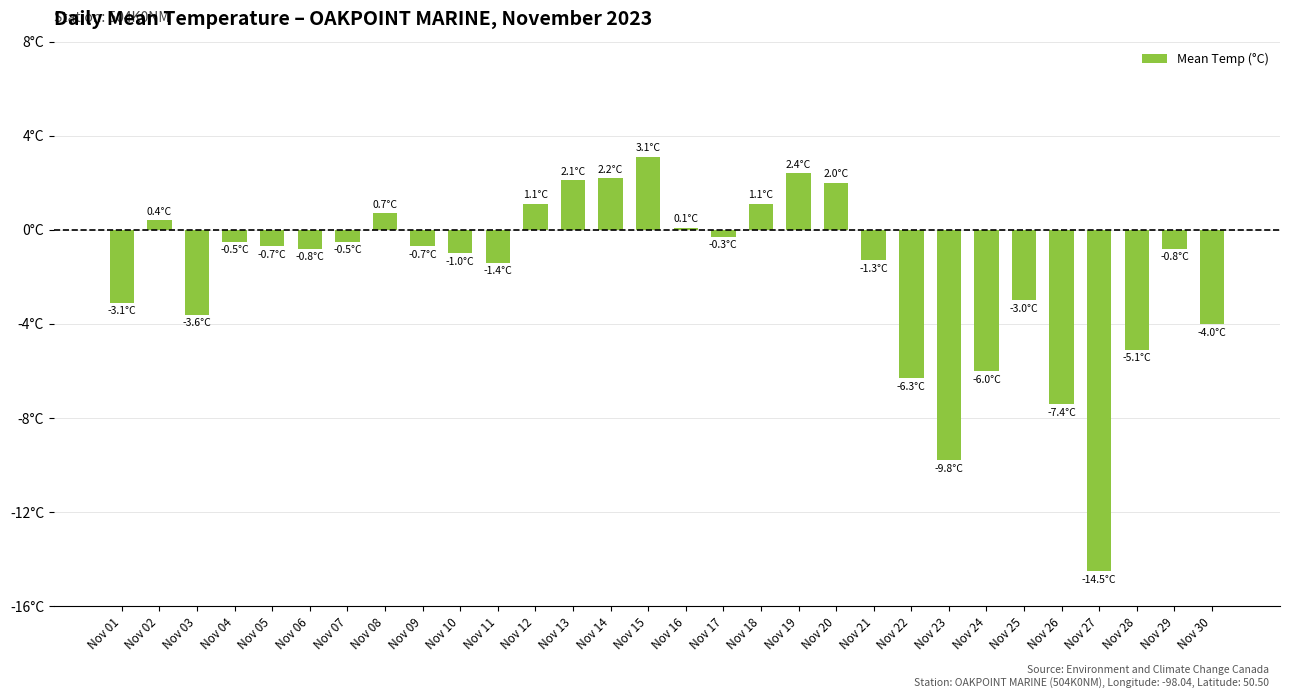

Are the bars horizontal?

No